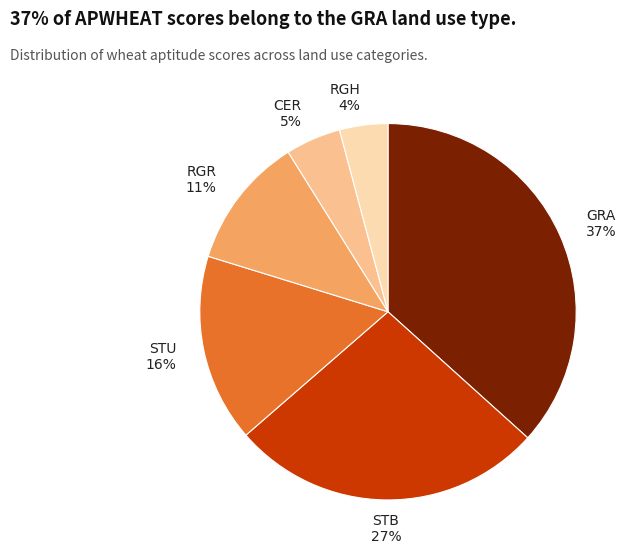

To the nearest percent, what is the average slice percentage?

17%